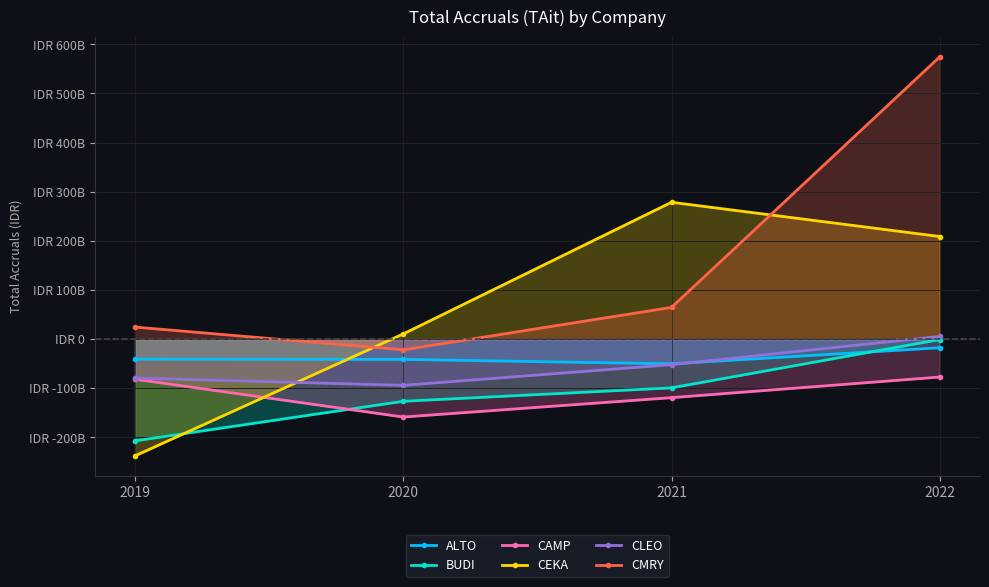

What value does the CEKA series have at 2020?

10517549804